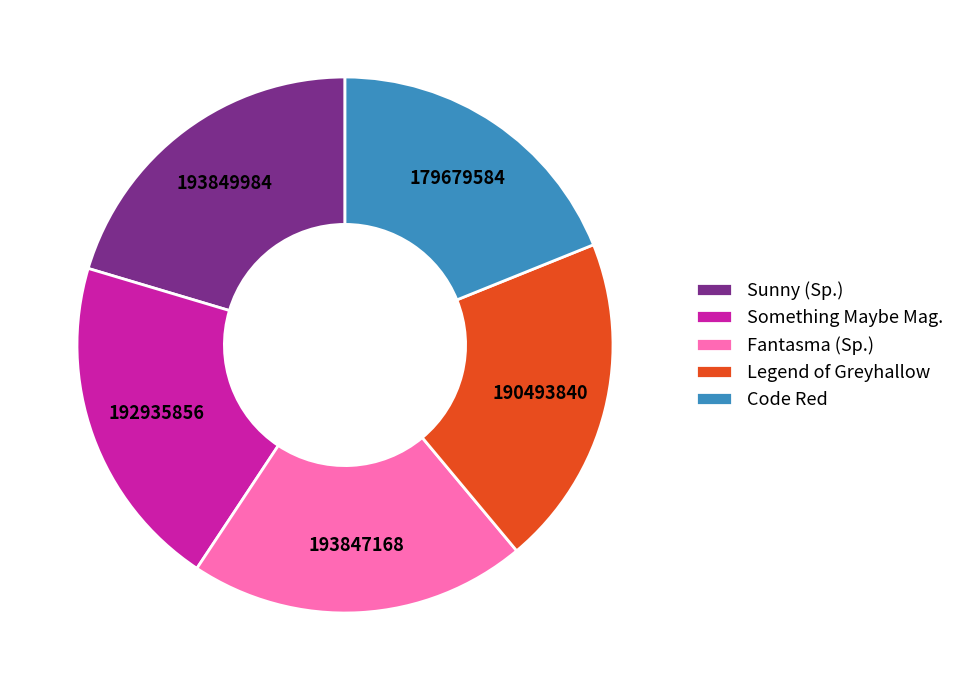

Do Sunny (Sp.) and Something Maybe Mag. together represent more than half of the pie?

No